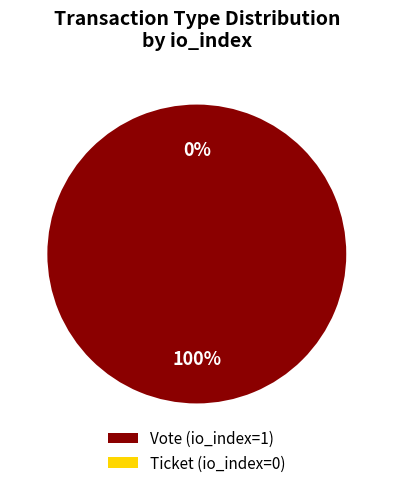

Which category has the biggest portion of the pie?

Vote (io_index=1)